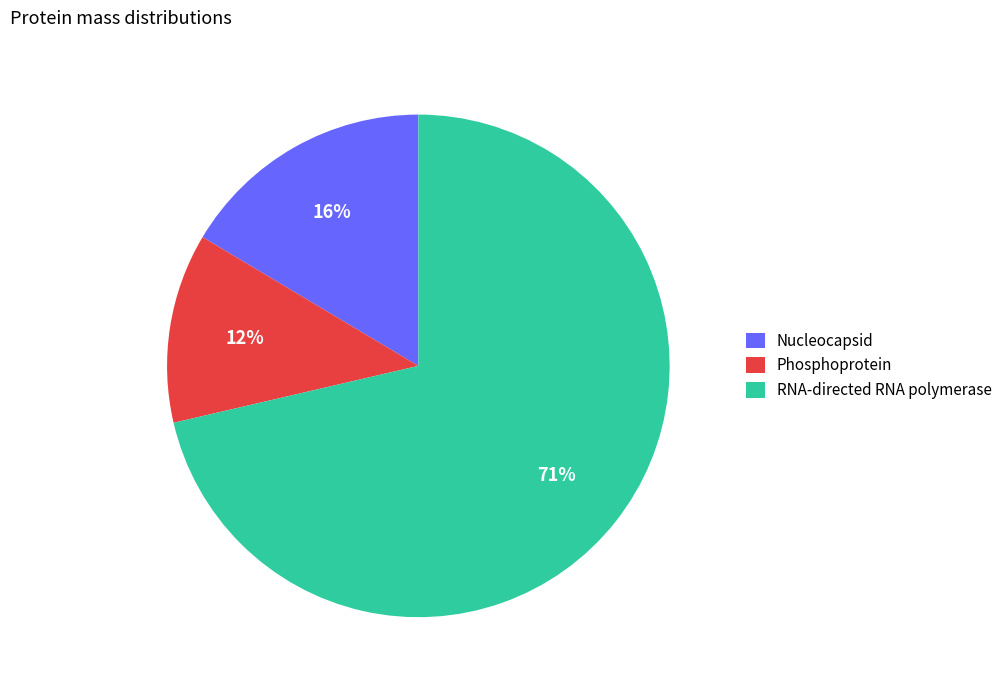

Count the number of slices in the pie.

3